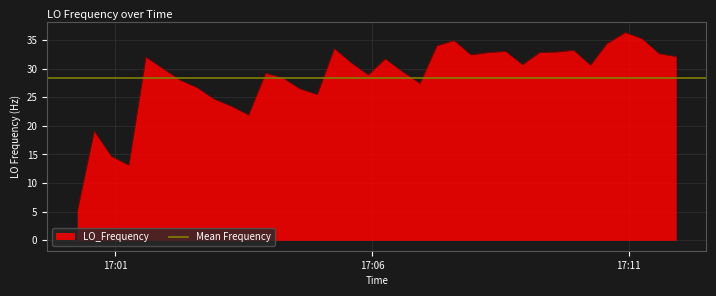

What is the maximum value for LO_Frequency?

36.3